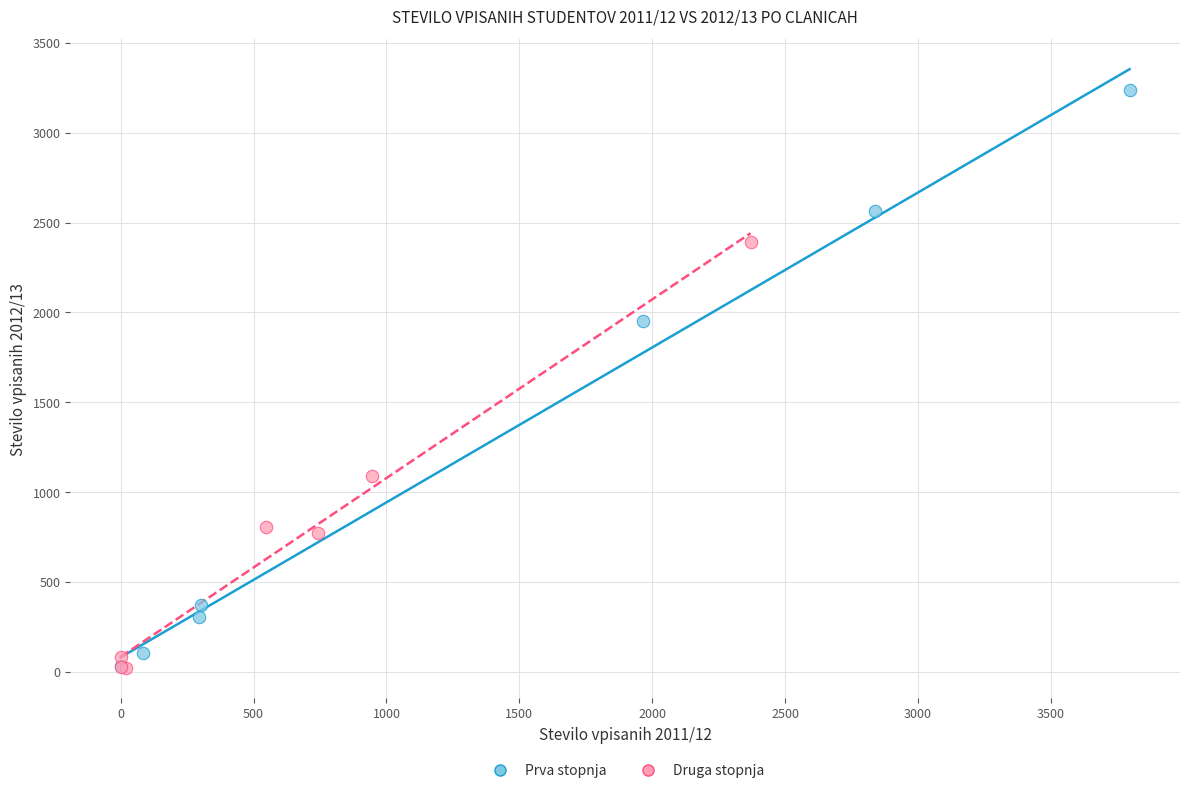

Which series has the largest Y range (max minus min)?

Prva stopnja